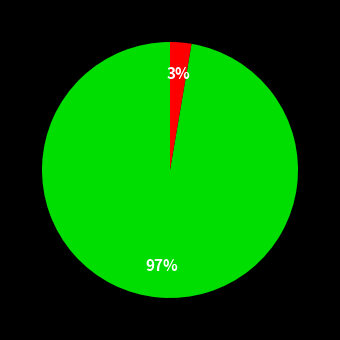

To the nearest percent, what is the average slice percentage?

33%